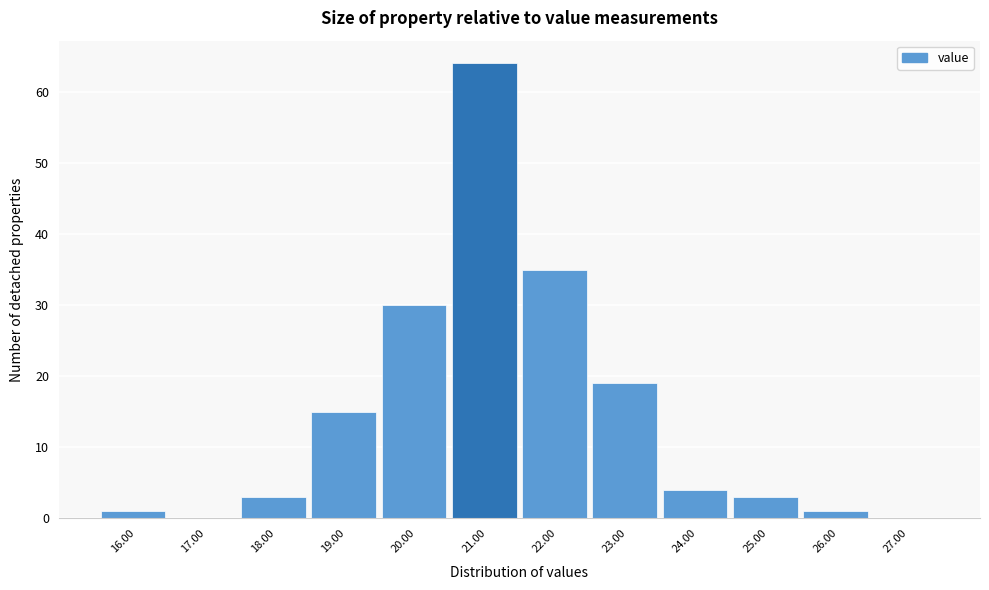

Reading left to right, transcribe this chart: for each bar, give the range it covers on the x-axis and its height. The values are not printed on the chart, so give them approximately, as read against the axis.

15.5 to 16.5: 1
16.5 to 17.5: 0
17.5 to 18.5: 3
18.5 to 19.5: 15
19.5 to 20.5: 30
20.5 to 21.5: 64
21.5 to 22.5: 35
22.5 to 23.5: 19
23.5 to 24.5: 4
24.5 to 25.5: 3
25.5 to 26.5: 1
26.5 to 27.5: 0